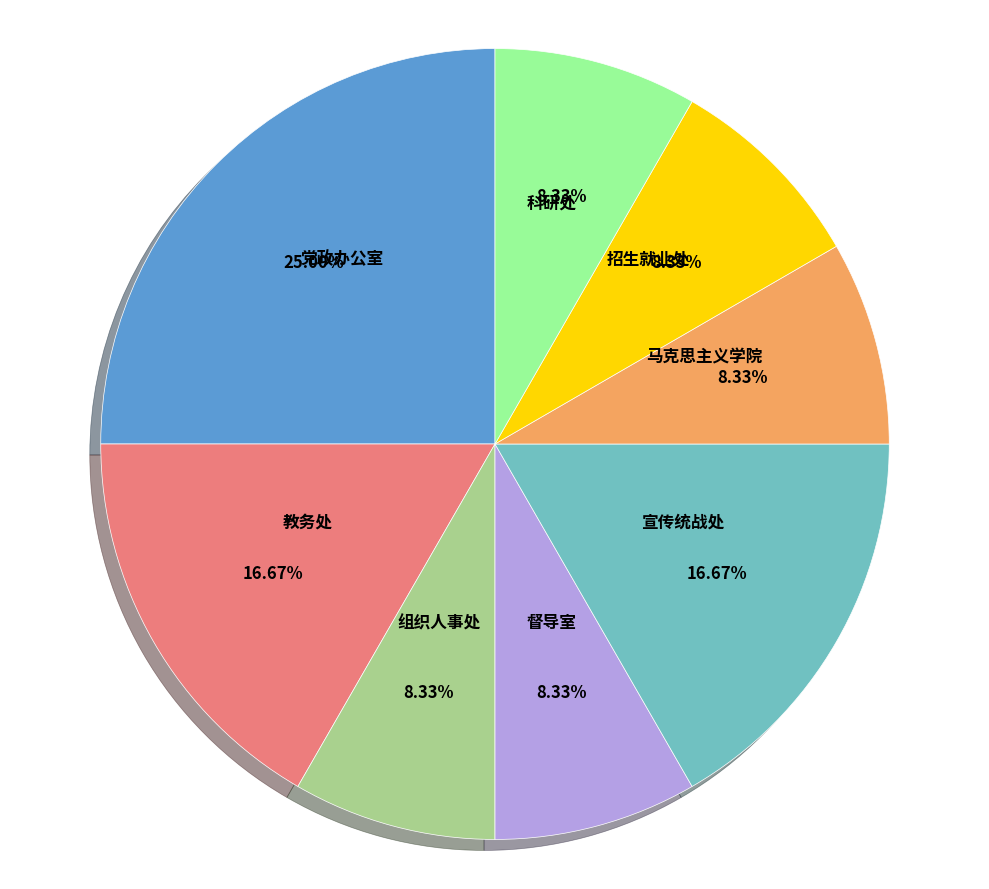

To the nearest percent, what is the difference between the 教务处 and 招生就业处 slice percentages?

8%